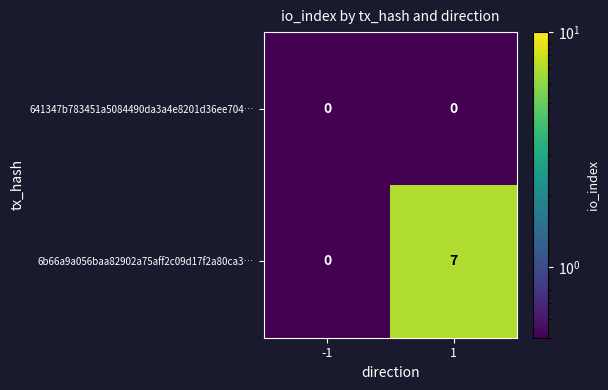

The value of 6b66a9a056baa82902a75aff2c09d17f2a80ca3… at 1 is 4. True or false?

False